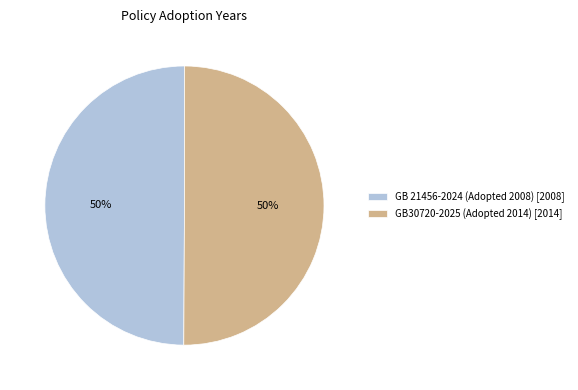

Count the number of slices in the pie.

2